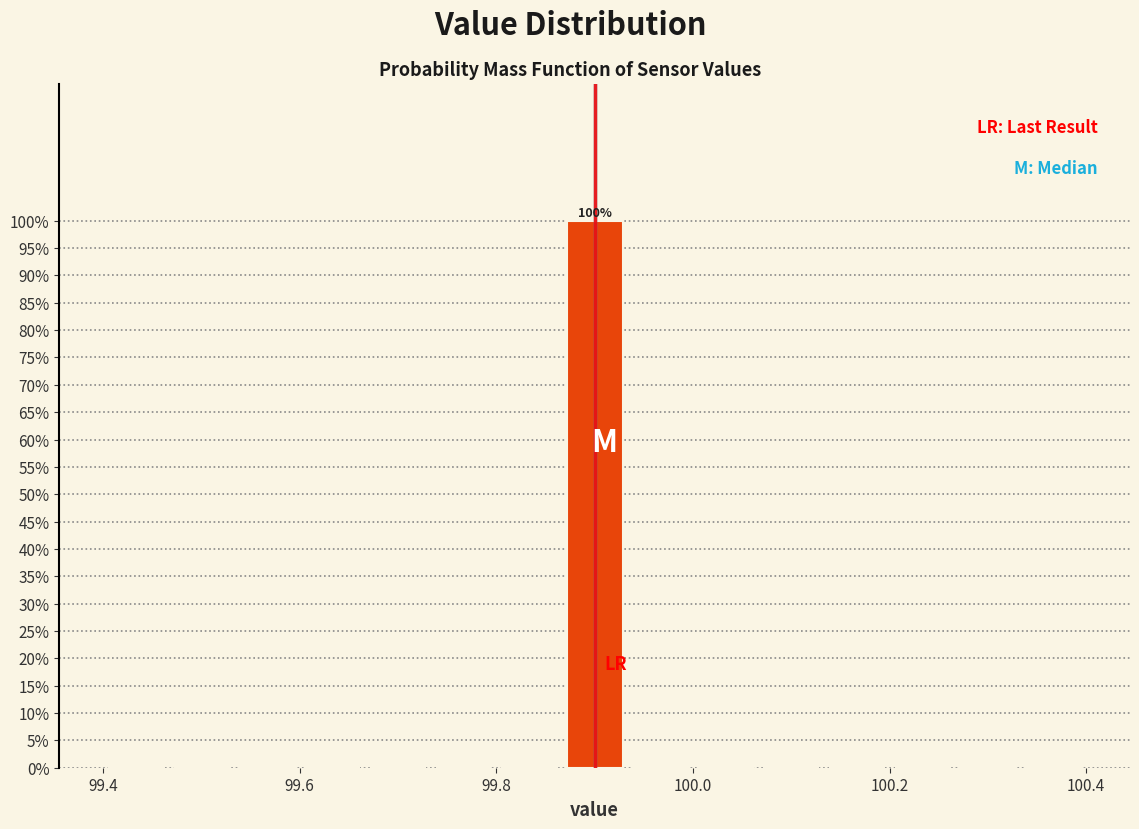

Around what value on the x-axis is the tallest bar? Give the approximate position of its centre, as read against the axis.

99.90